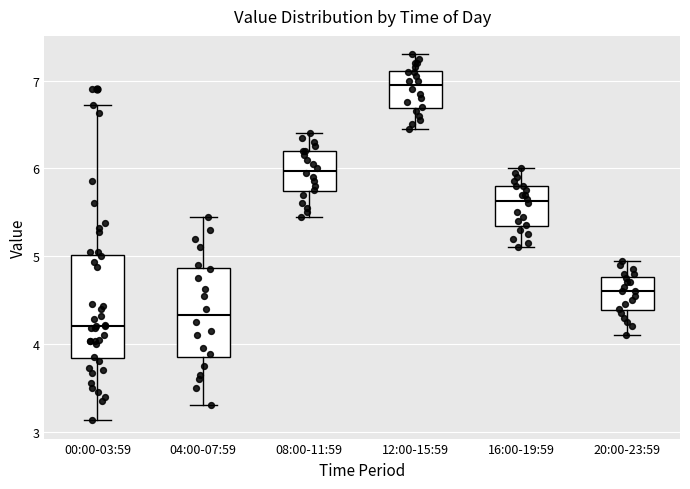

Reading left to right, read every box against the y-axis: the position of its median line, the range the box covers, and the ends of its whiskers. The values are not printed on the chart, so give them approximately, as read against the axis.

00:00-03:59: median 4.2, box 3.8 to 5.0, whiskers 3.1 to 6.7
04:00-07:59: median 4.3, box 3.8 to 4.9, whiskers 3.3 to 5.5
08:00-11:59: median 6.0, box 5.7 to 6.2, whiskers 5.5 to 6.4
12:00-15:59: median 7.0, box 6.7 to 7.1, whiskers 6.5 to 7.3
16:00-19:59: median 5.6, box 5.3 to 5.8, whiskers 5.1 to 6.0
20:00-23:59: median 4.6, box 4.4 to 4.8, whiskers 4.1 to 5.0